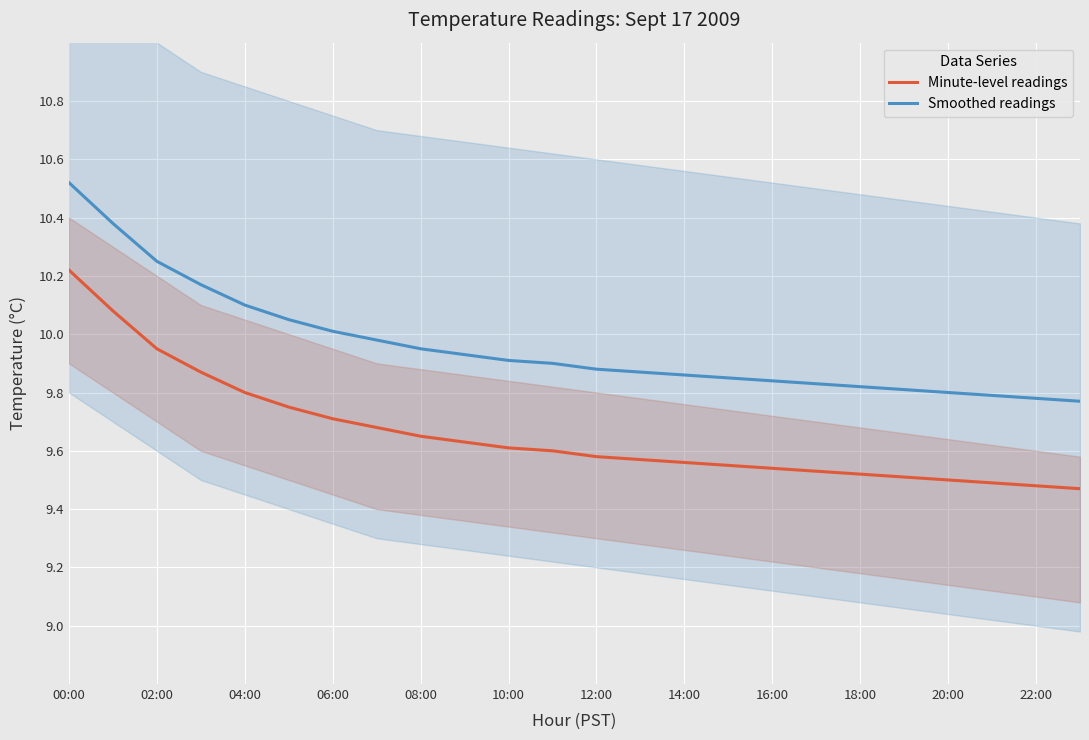

True or false: Smoothed readings and Minute-level readings cross at least once.

False